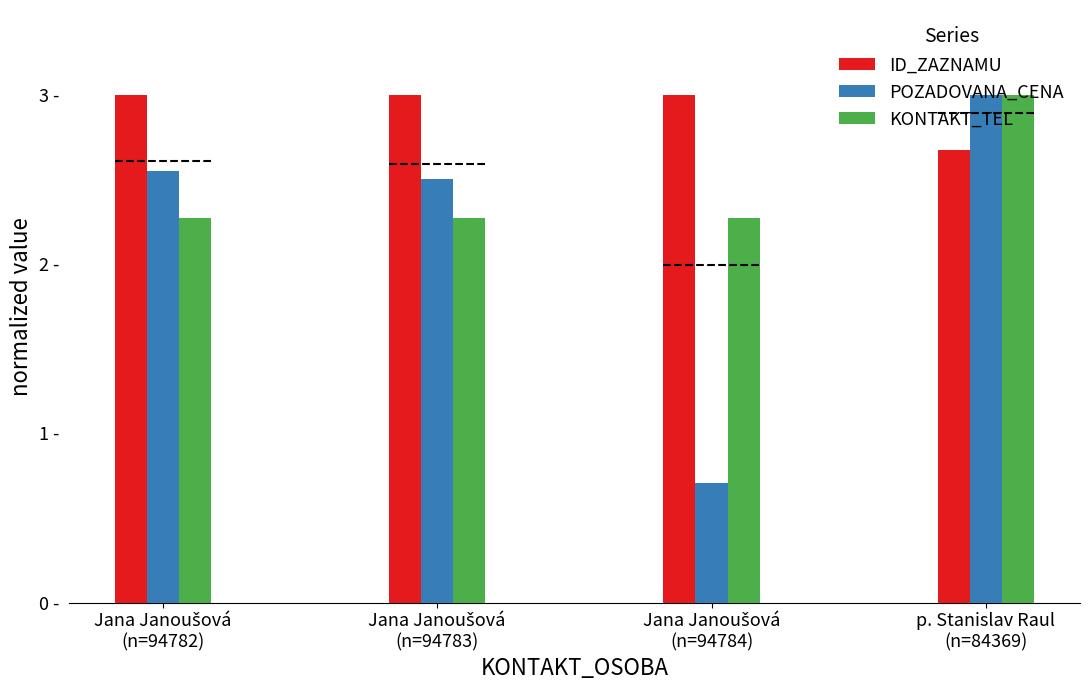

Are the bars horizontal?

No